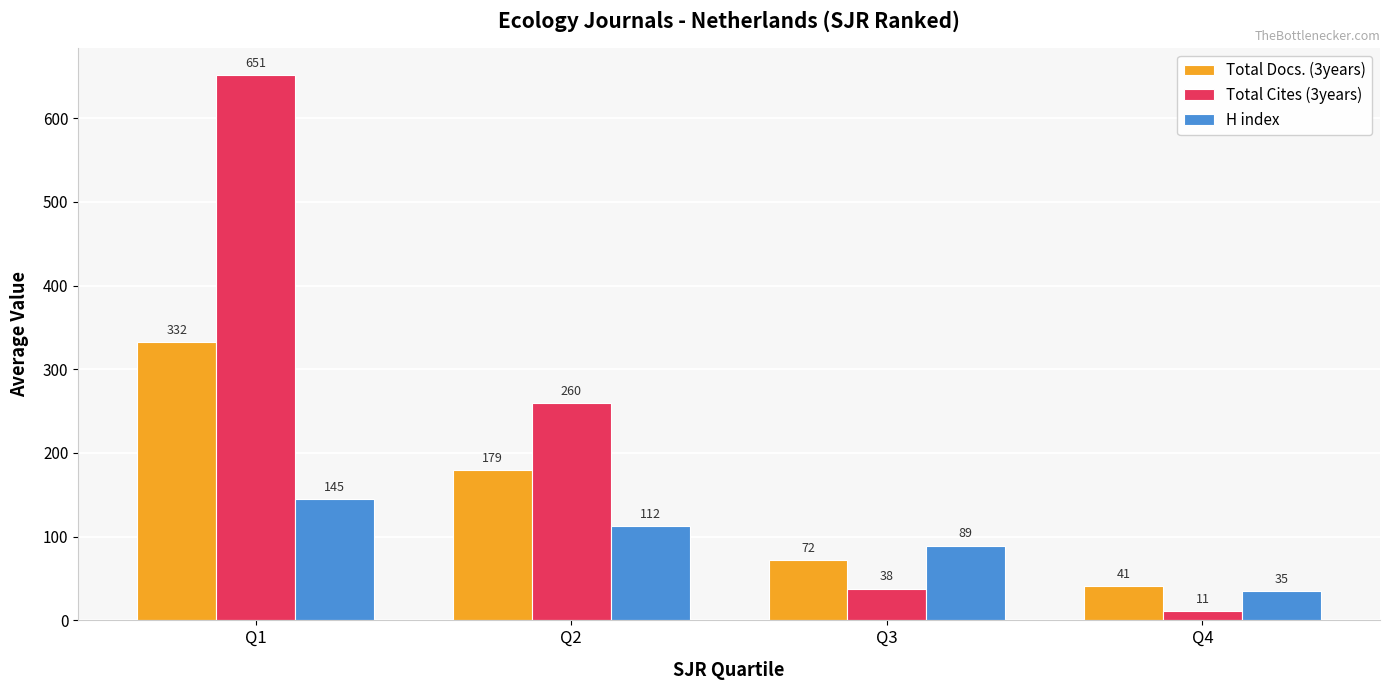

At which category is the sum across all series the highest?

Q1